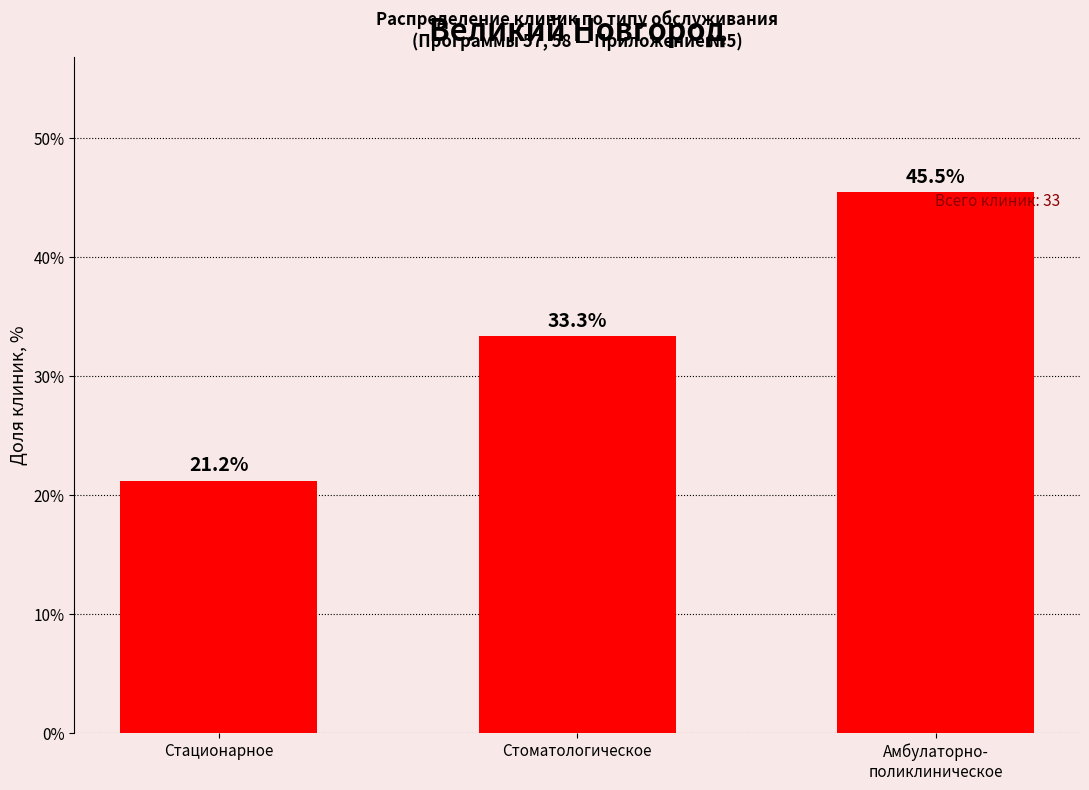

At which category does the chart reach its minimum across all series?

Стационарное